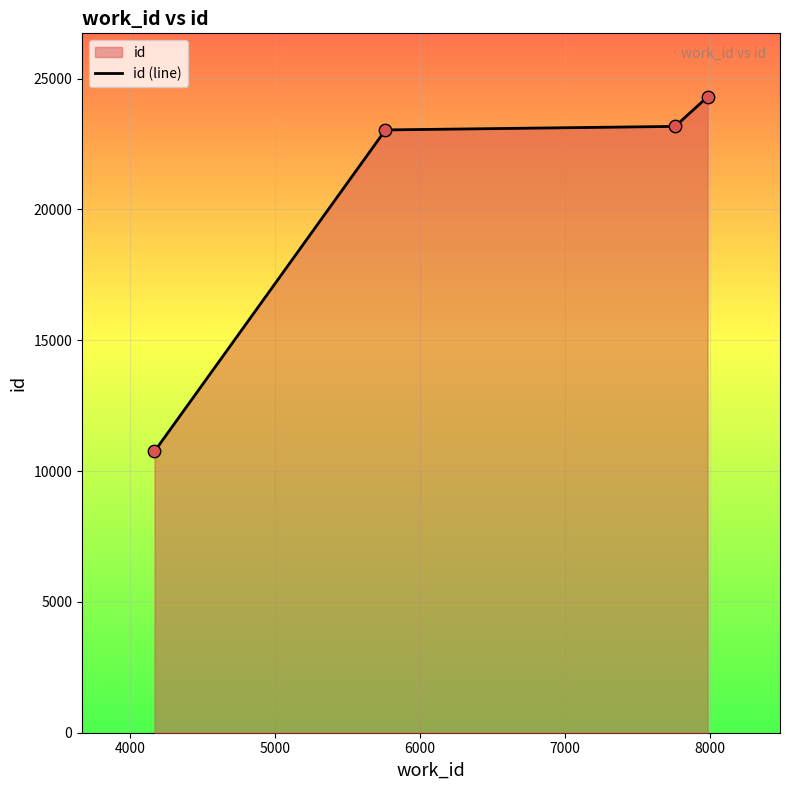

True or false: there are more than 2 points higher than both neighbors.

False